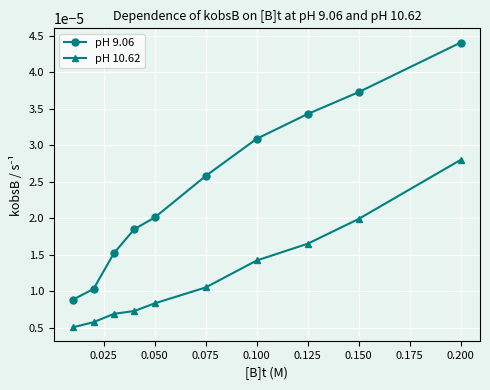

Is this an area chart (filled region under the line)?

No